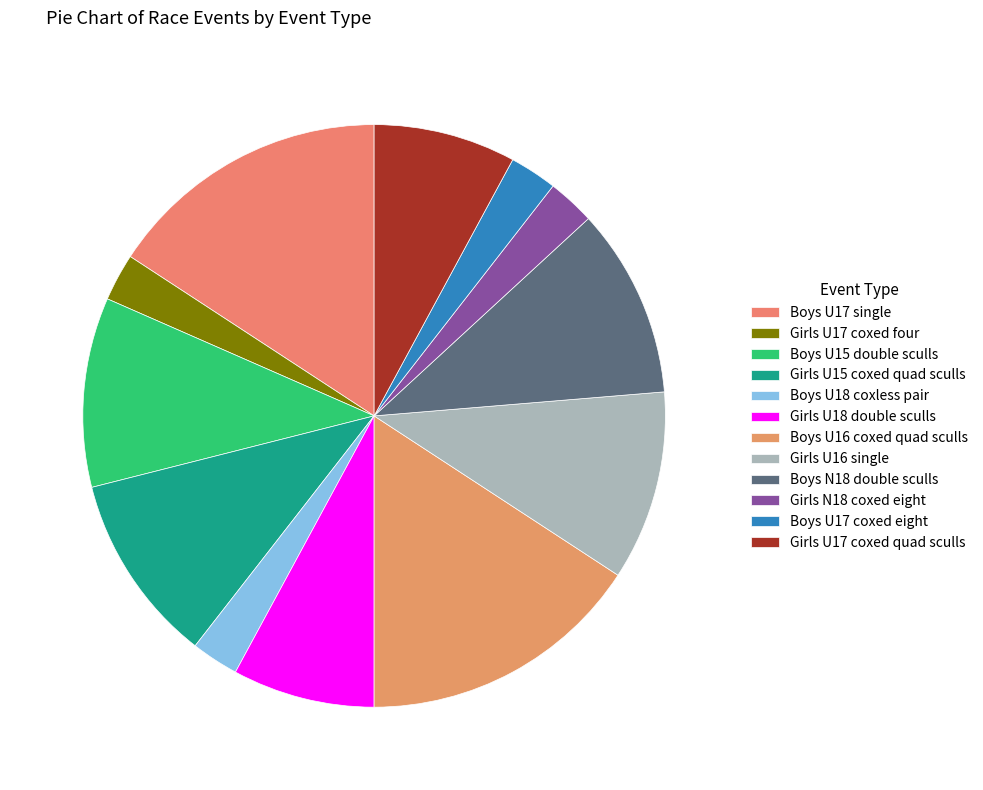

Is Girls U17 coxed quad sculls the majority of the pie?

No